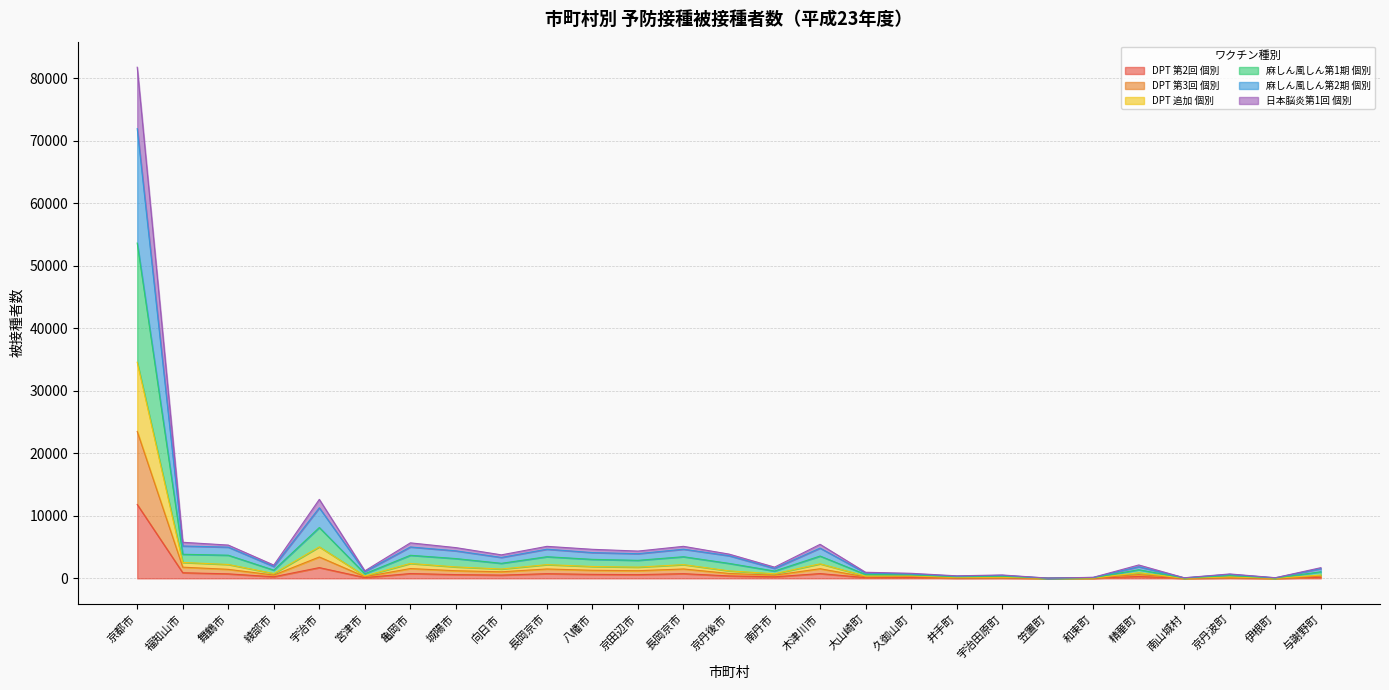

Does the chart have visible grid lines?

Yes